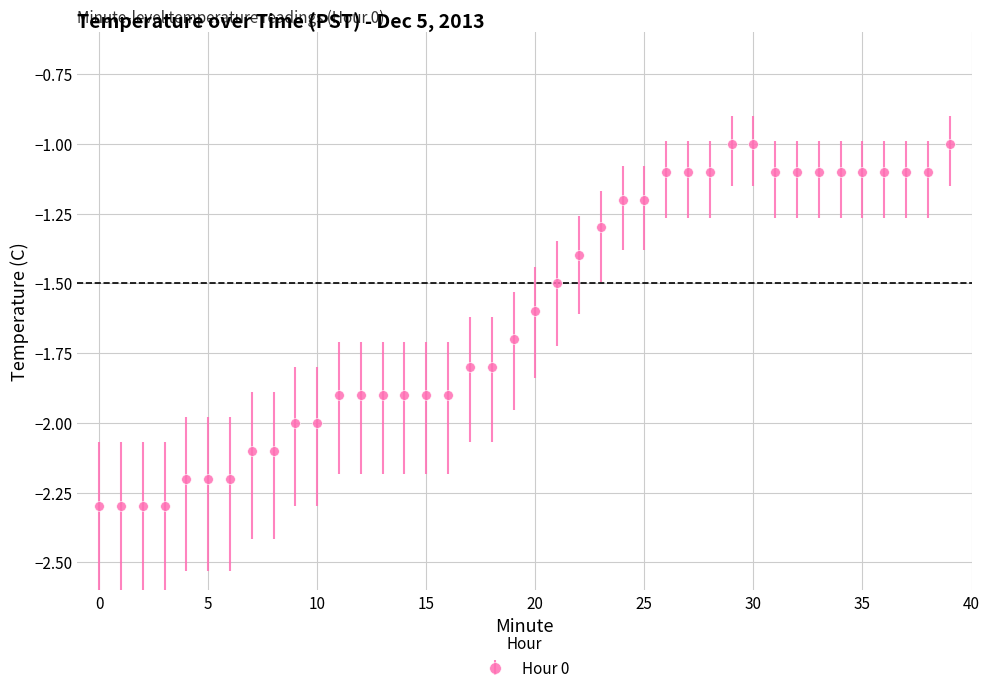

What is the average value?

-1.6